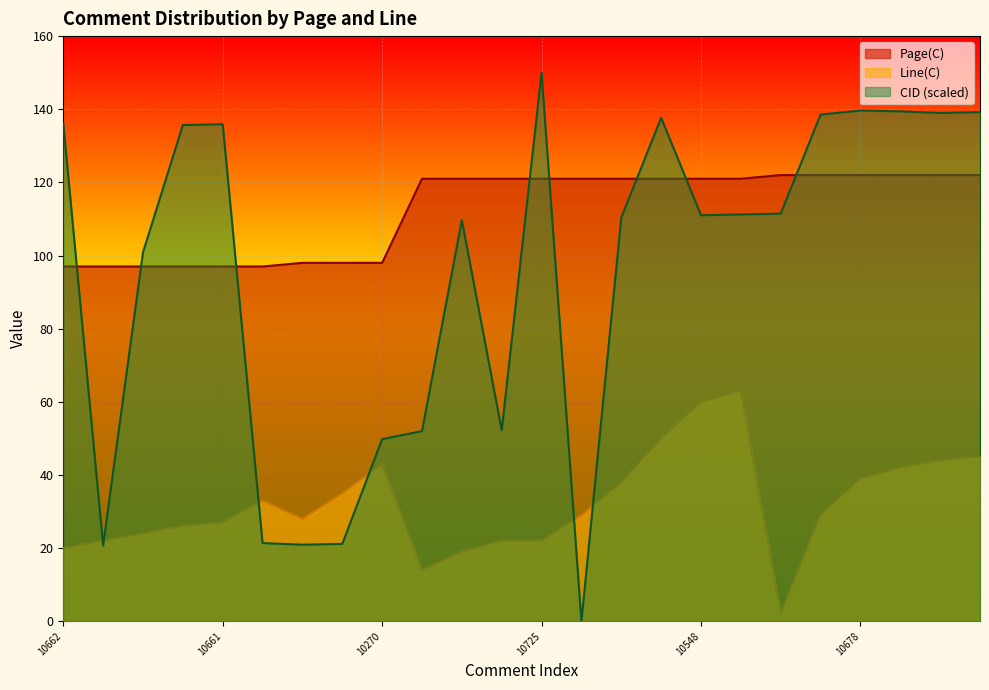

Reading left to right, what are all the values shown in this chart?

Page(C): 97.0	97.0	97.0	97.0	97.0	97.0	98.0	98.0	98.0	121.0	121.0	121.0	121.0	121.0	121.0	121.0	121.0	121.0	122.0	122.0	122.0	122.0	122.0	122.0
Line(C): 20.0	22.0	24.0	26.0	27.0	33.0	28.0	35.0	43.0	14.0	19.0	22.0	22.0	29.0	38.0	50.0	60.0	63.0	2.0	29.0	39.0	42.0	44.0	45.0
CID: 136.1	20.7	100.9	135.7	135.9	21.4	20.9	21.1	49.8	52.0	109.7	52.2	150.0	0.0	110.4	137.7	111.0	111.2	111.5	138.5	139.6	139.4	139.0	139.2